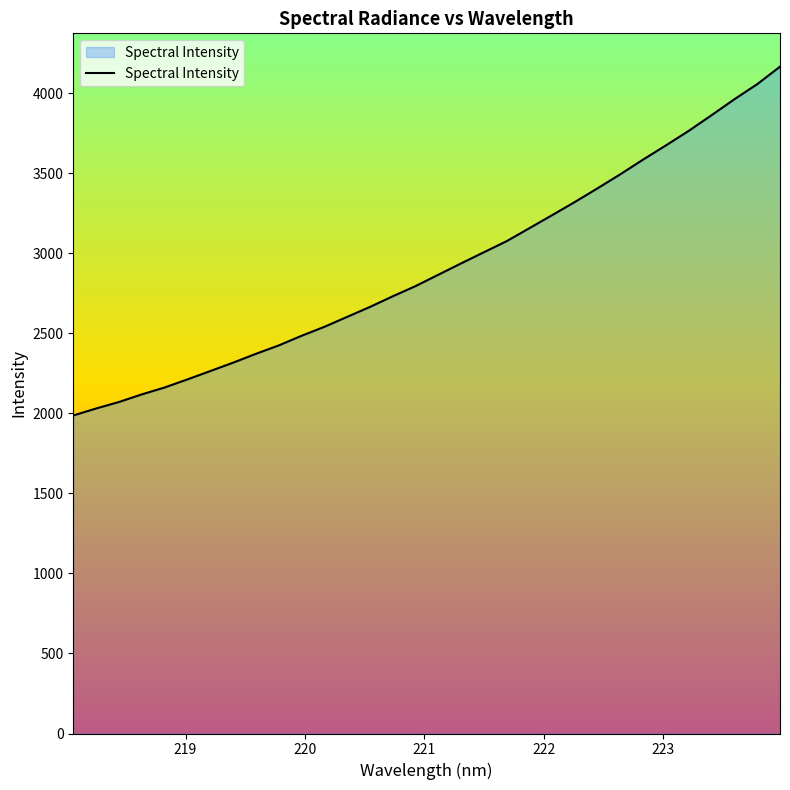

What is the minimum value shown in the chart?

1987.6